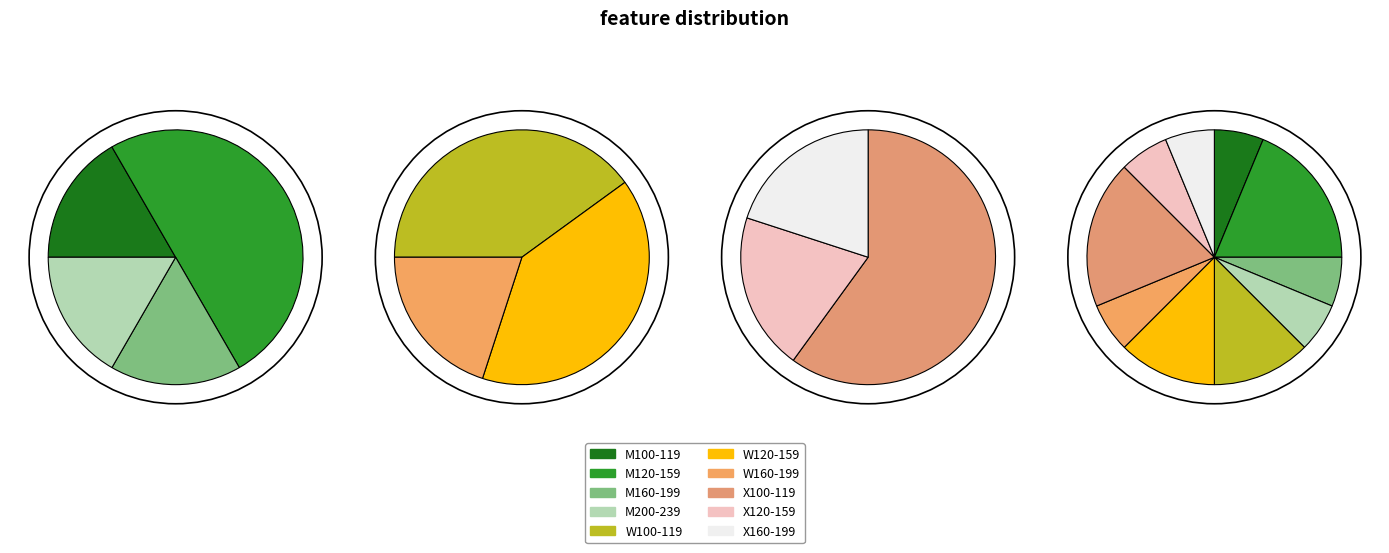

Is W120-159 the majority of the pie?

No